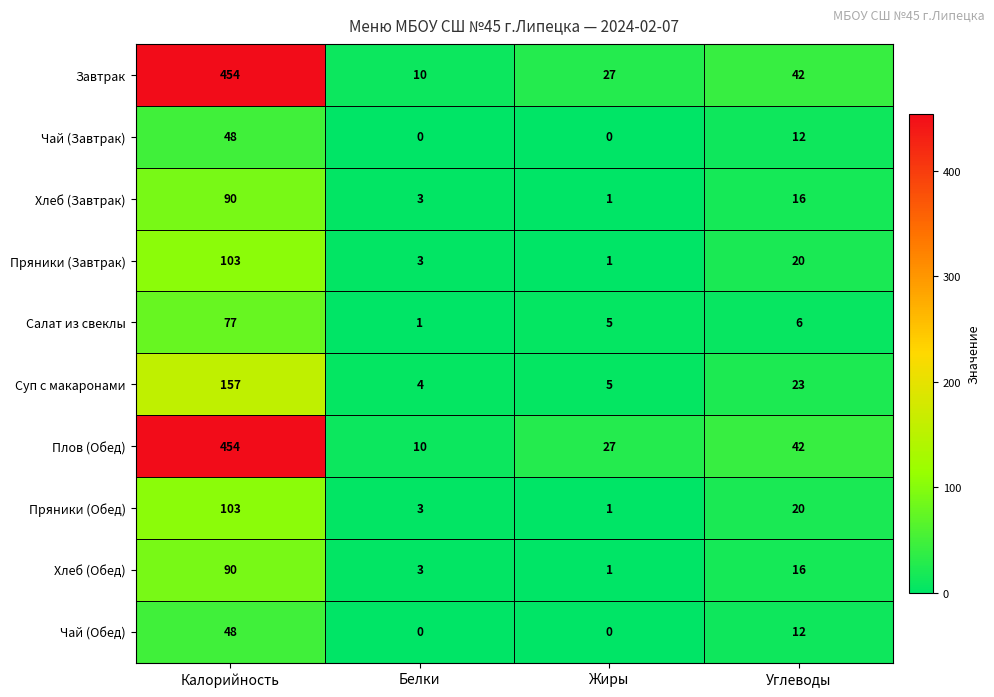

What is the total value across all series at Белки?

37